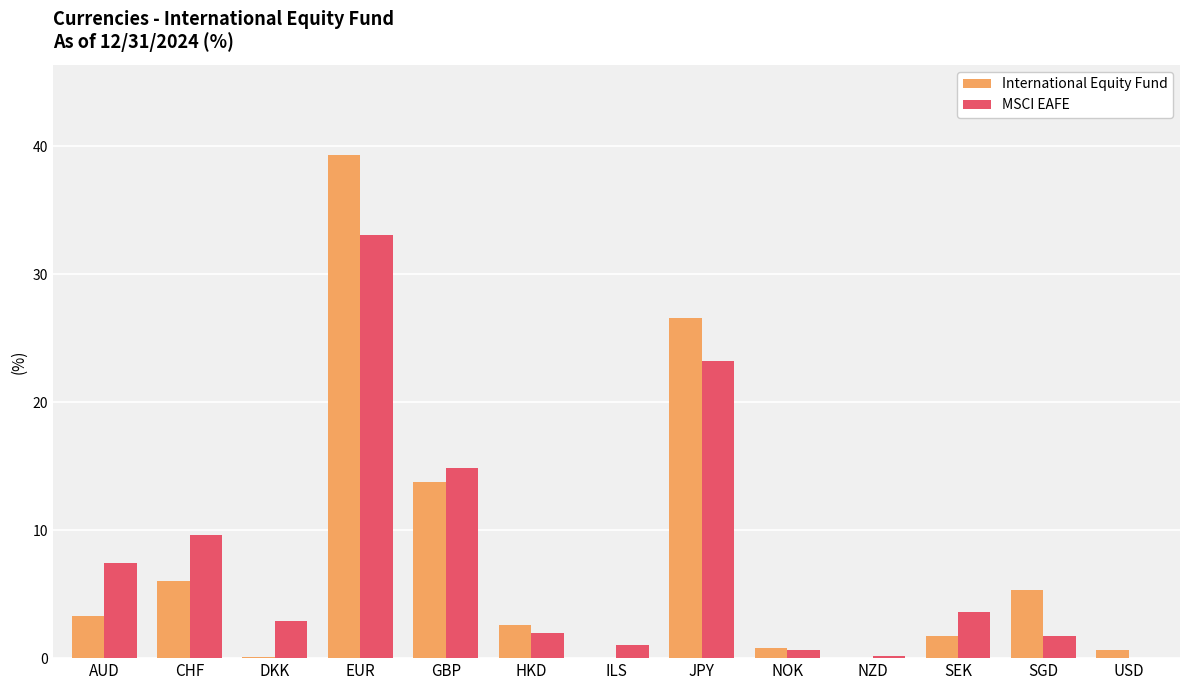

Does the chart contain stacked bars?

No